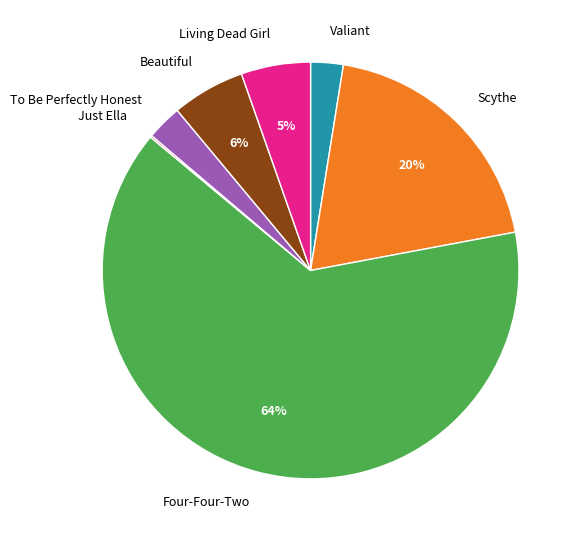

The Scythe slice represents 29% of the pie. True or false?

False